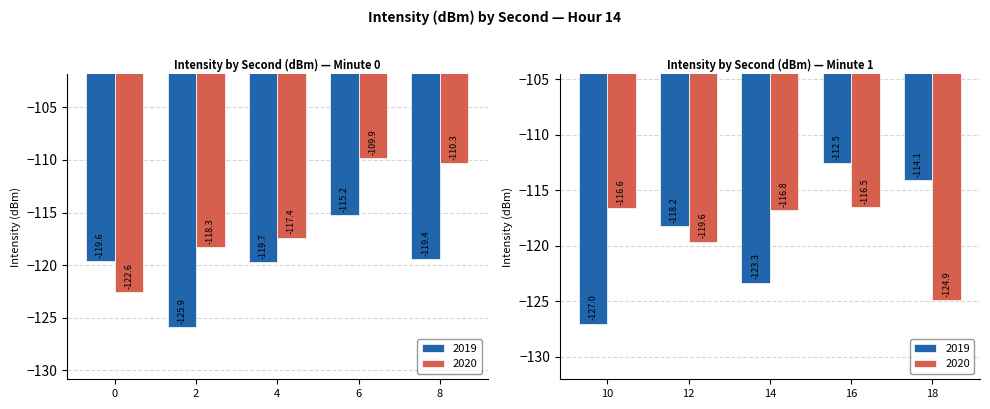

What is the average value of the 2019 series?

-119.5